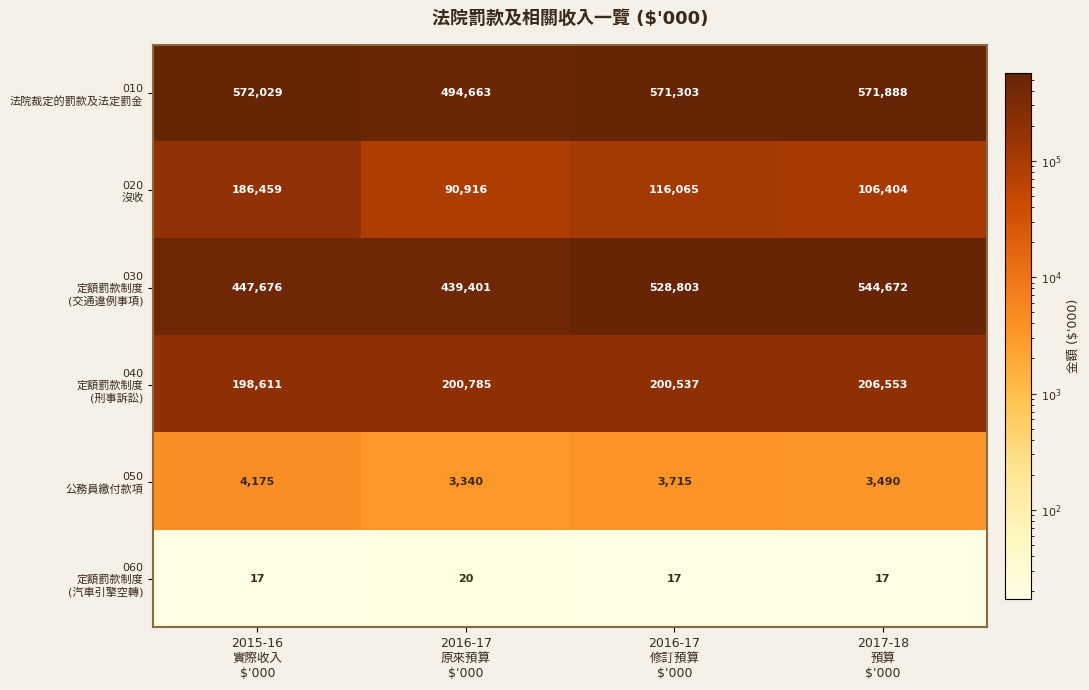

At how many categories does at least one series exceed 231418?

4